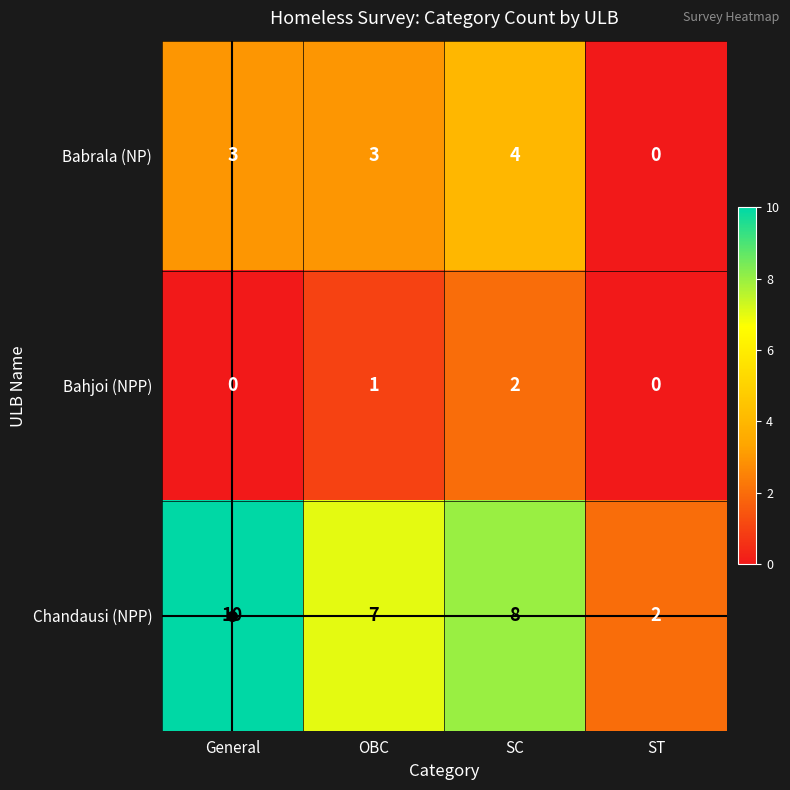

How many values in the Chandausi (NPP) series are below 8?

2